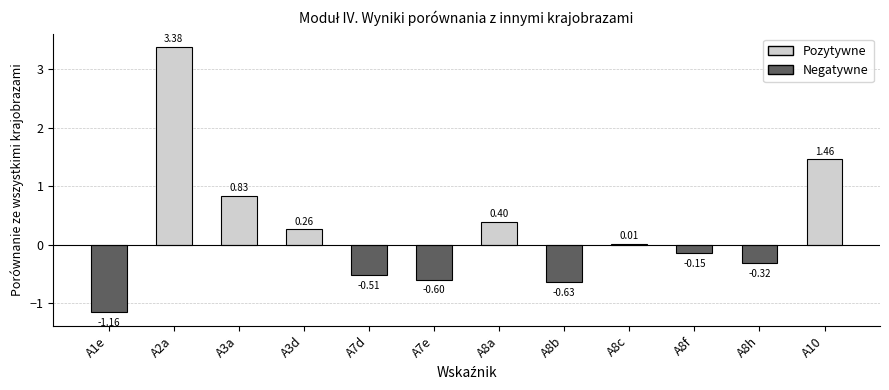

What is the sum of all values?

3.0